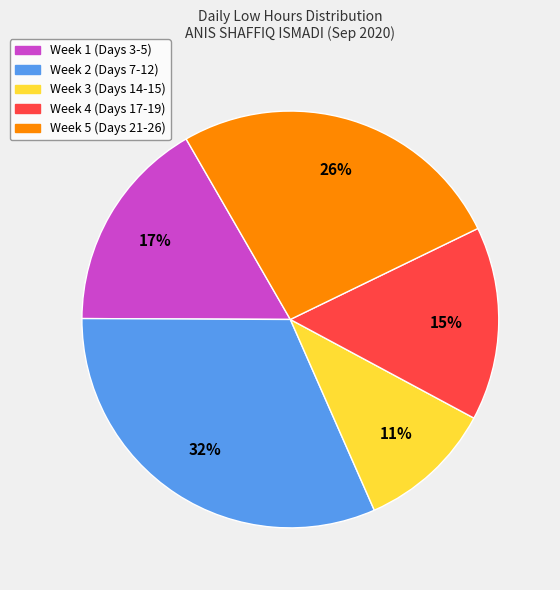

Count the number of slices in the pie.

5